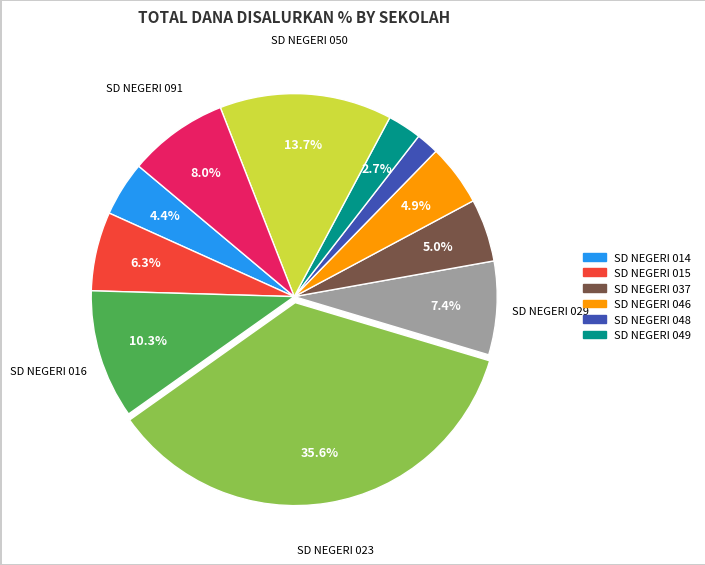

Is there a majority slice in this chart?

No